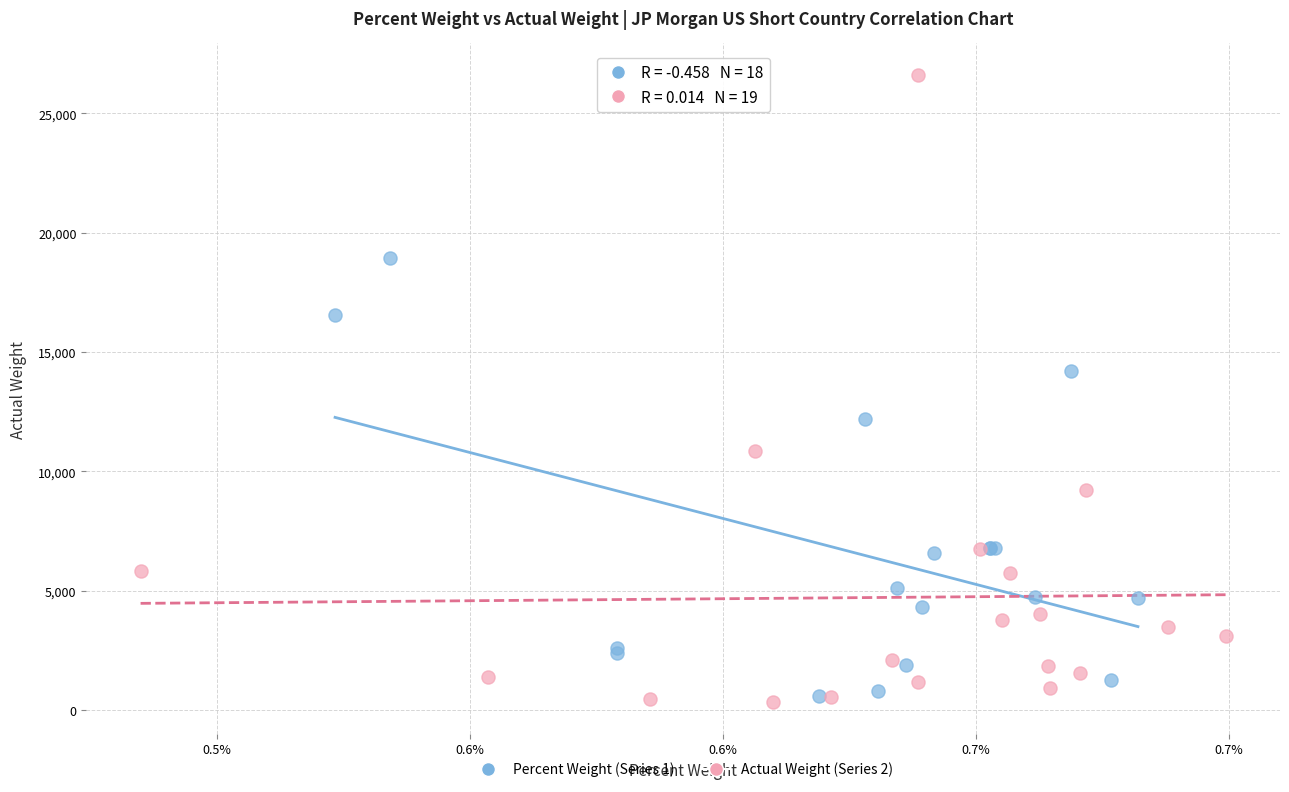

Which series reaches the maximum Y coordinate?

Actual Weight (Series 2)